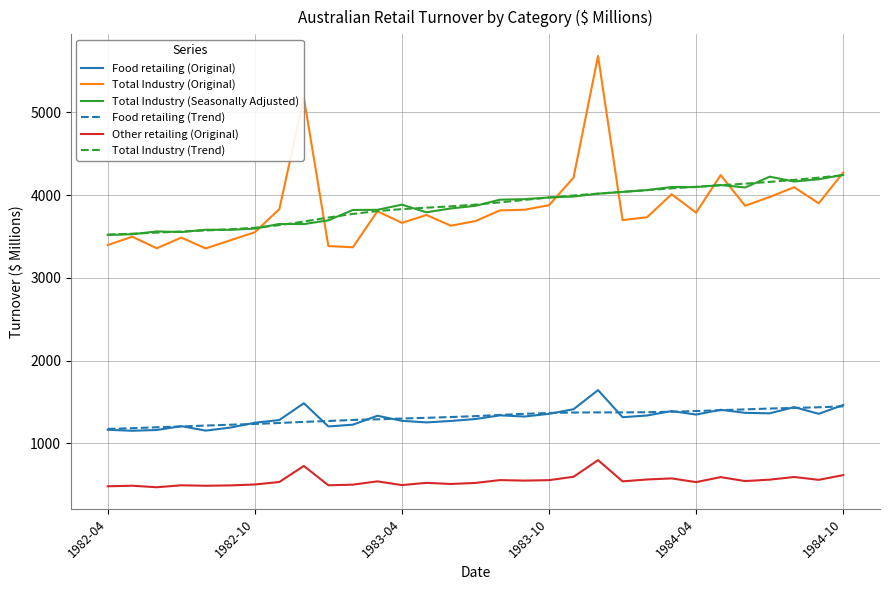

What is the minimum value for Food retailing (Trend)?

1173.2